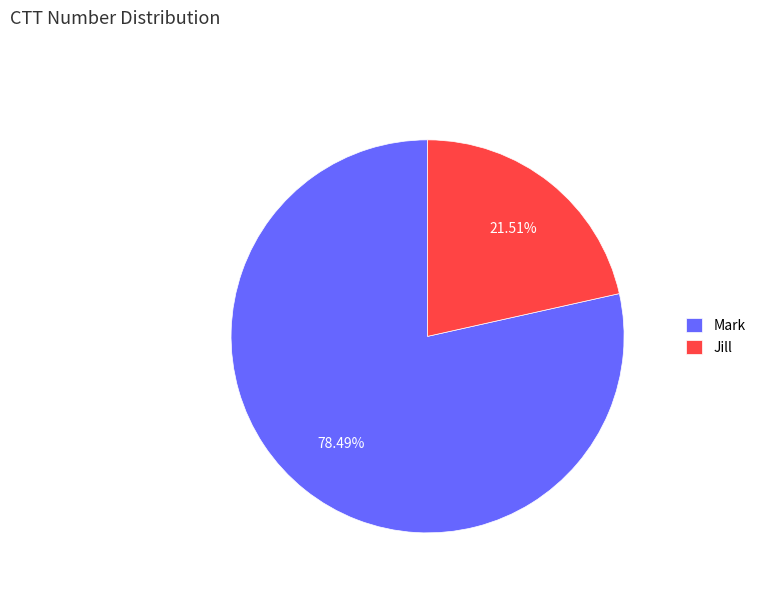

Approximately how many times larger is the value at Mark compared to Jill?

3.6